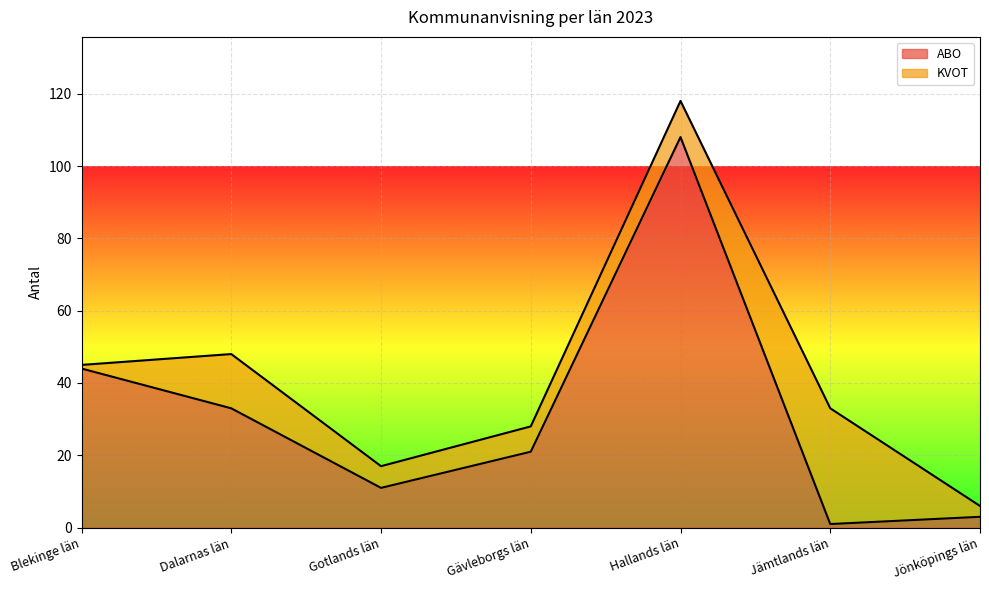

True or false: the data shows 108 at Hallands län.

True